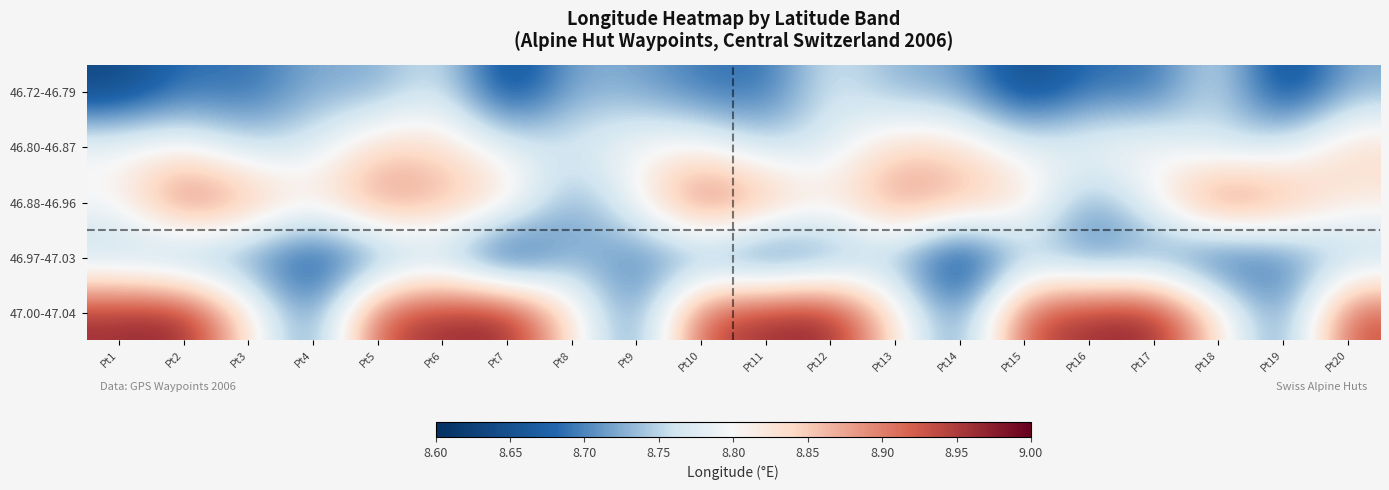

Reading left to right, extract all data points from this chart.

46.72-46.79: Pt1=8.6	Pt2=8.7	Pt3=8.7	Pt4=8.7	Pt5=8.7	Pt6=8.8	Pt7=8.6	Pt8=8.7	Pt9=8.7	Pt10=8.7	Pt11=8.7	Pt12=8.8	Pt13=8.7	Pt14=8.7	Pt15=8.6	Pt16=8.7	Pt17=8.7	Pt18=8.8	Pt19=8.6	Pt20=8.7
46.80-46.87: Pt1=8.8	Pt2=8.8	Pt3=8.8	Pt4=8.8	Pt5=8.8	Pt6=8.8	Pt7=8.8	Pt8=8.8	Pt9=8.8	Pt10=8.8	Pt11=8.8	Pt12=8.8	Pt13=8.8	Pt14=8.8	Pt15=8.8	Pt16=8.8	Pt17=8.8	Pt18=8.8	Pt19=8.8	Pt20=8.8
46.88-46.96: Pt1=8.8	Pt2=8.9	Pt3=8.9	Pt4=8.8	Pt5=8.9	Pt6=8.9	Pt7=8.8	Pt8=8.7	Pt9=8.8	Pt10=8.9	Pt11=8.9	Pt12=8.8	Pt13=8.9	Pt14=8.9	Pt15=8.8	Pt16=8.7	Pt17=8.8	Pt18=8.9	Pt19=8.9	Pt20=8.8
46.97-47.03: Pt1=8.7	Pt2=8.7	Pt3=8.7	Pt4=8.6	Pt5=8.7	Pt6=8.7	Pt7=8.6	Pt8=8.7	Pt9=8.7	Pt10=8.7	Pt11=8.6	Pt12=8.7	Pt13=8.7	Pt14=8.6	Pt15=8.7	Pt16=8.7	Pt17=8.7	Pt18=8.6	Pt19=8.7	Pt20=8.7
47.00-47.04: Pt1=9.0	Pt2=9.0	Pt3=8.8	Pt4=8.7	Pt5=8.9	Pt6=9.0	Pt7=9.0	Pt8=8.8	Pt9=8.7	Pt10=8.9	Pt11=9.0	Pt12=9.0	Pt13=8.8	Pt14=8.7	Pt15=8.9	Pt16=9.0	Pt17=9.0	Pt18=8.8	Pt19=8.7	Pt20=8.9